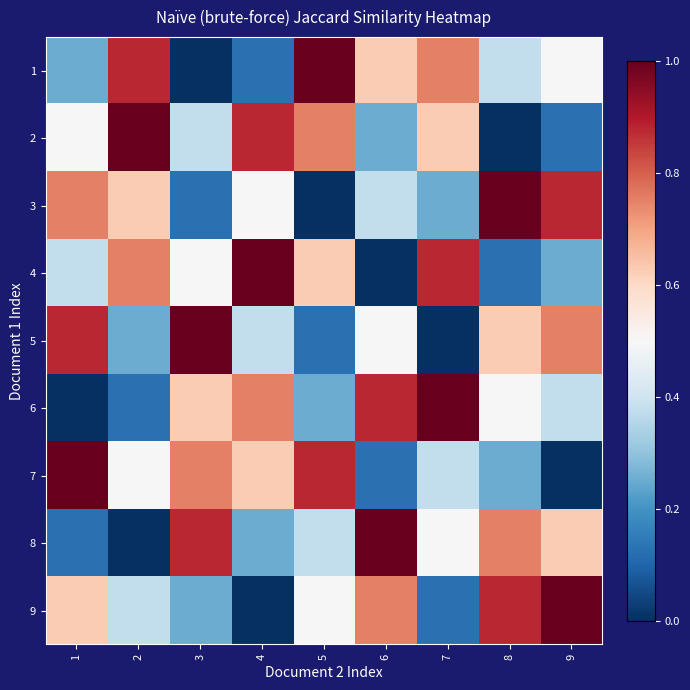

At 6, list the series in order from smallest to largest.

4, 7, 2, 3, 5, 1, 9, 6, 8